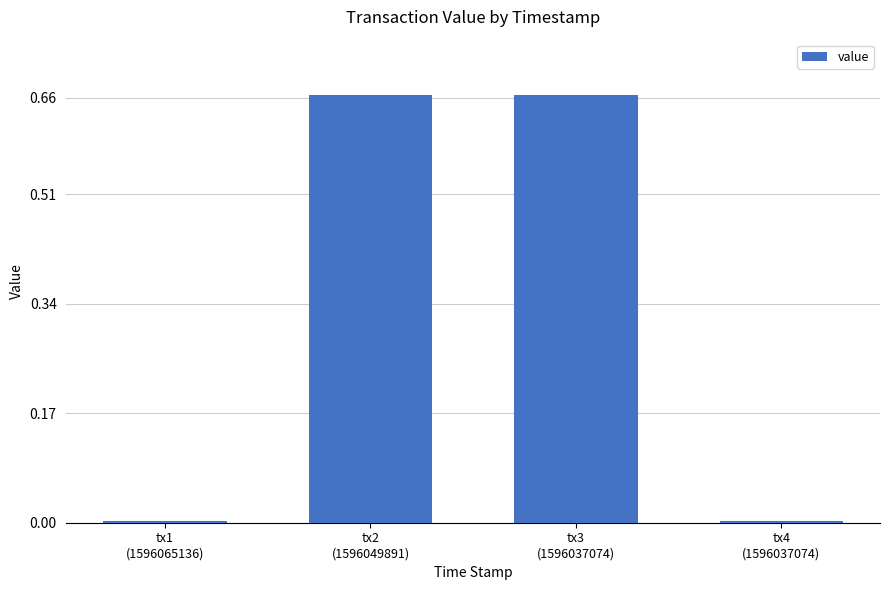

What is the sum of all values?

1.3